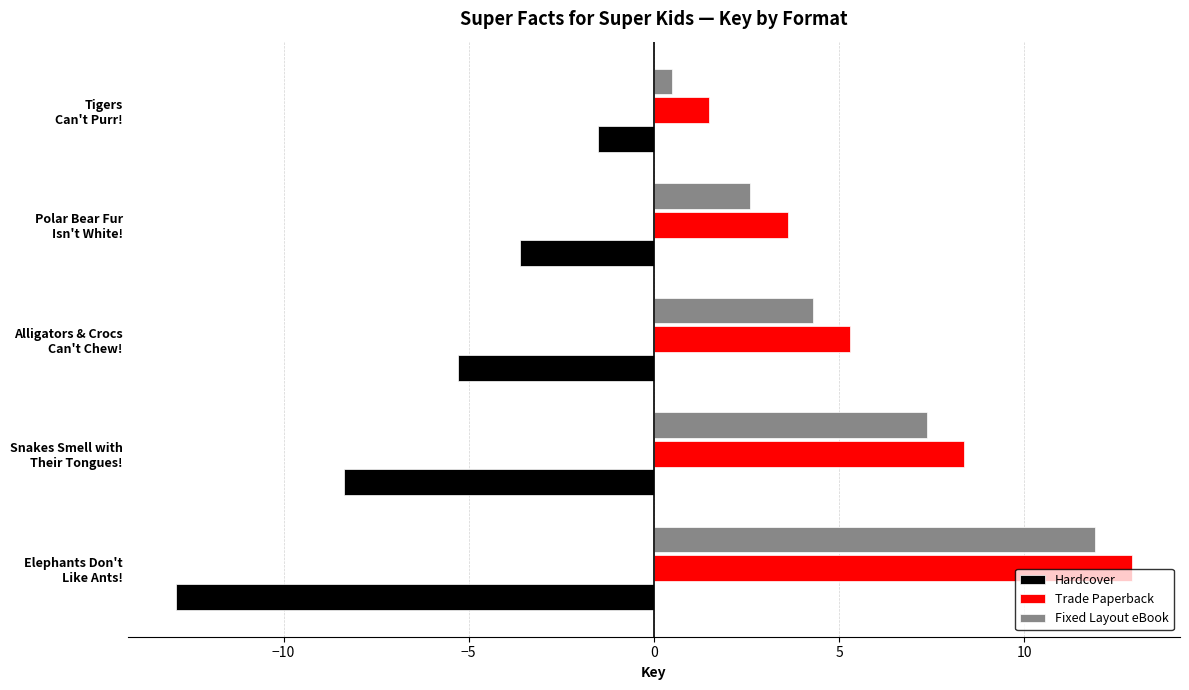

How many data points in Hardcover are less than -5?

3